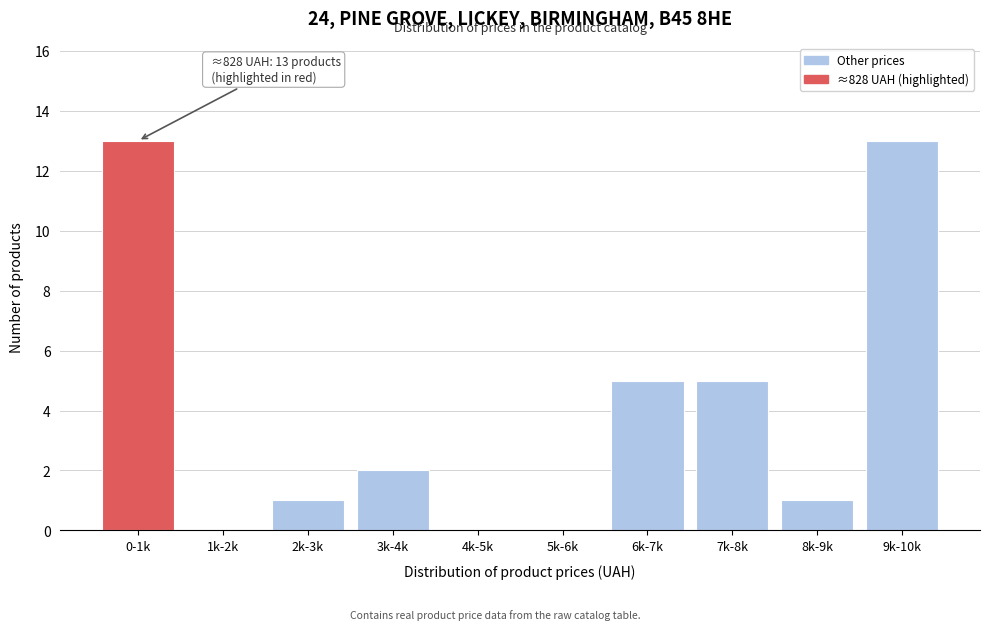

Reading left to right, transcribe all the data shown in this chart.

0-1k=13	1k-2k=0	2k-3k=1	3k-4k=2	4k-5k=0	5k-6k=0	6k-7k=5	7k-8k=5	8k-9k=1	9k-10k=13